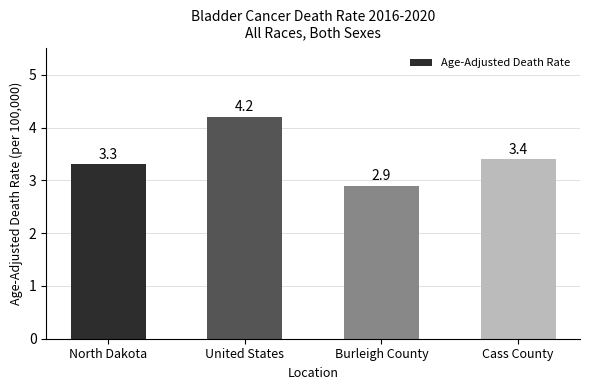

Reading left to right, list all the values displayed in this chart.

3.3	4.2	2.9	3.4